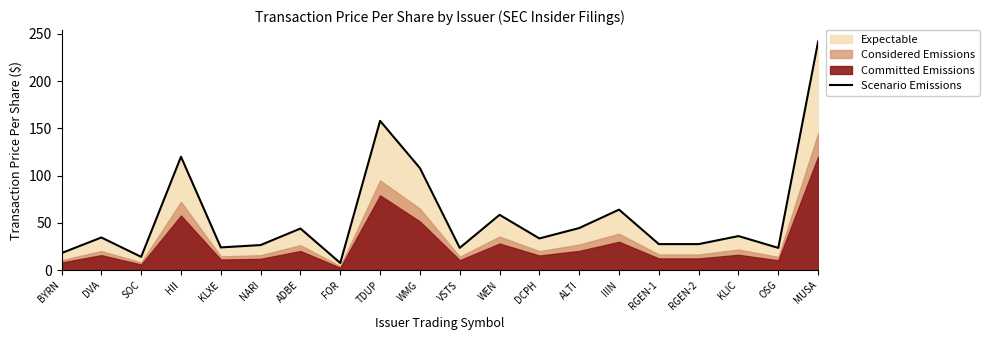

What is the approximate value at BYRN?

18.0